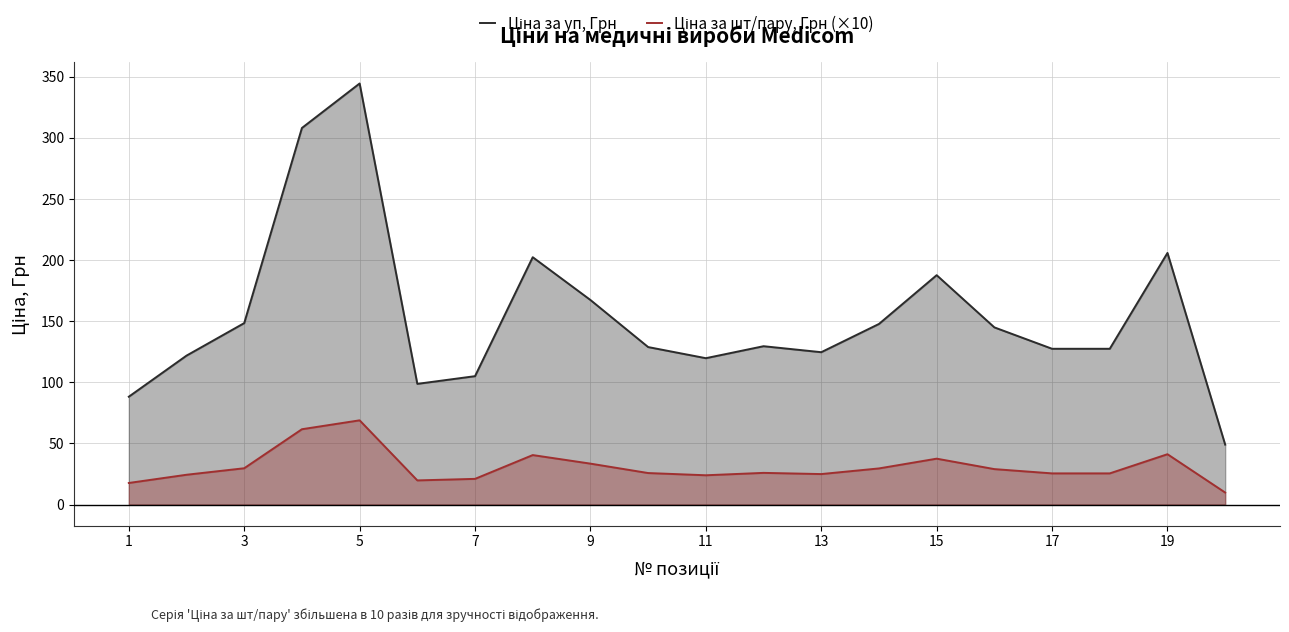

What is the minimum value shown in the chart?

9.8